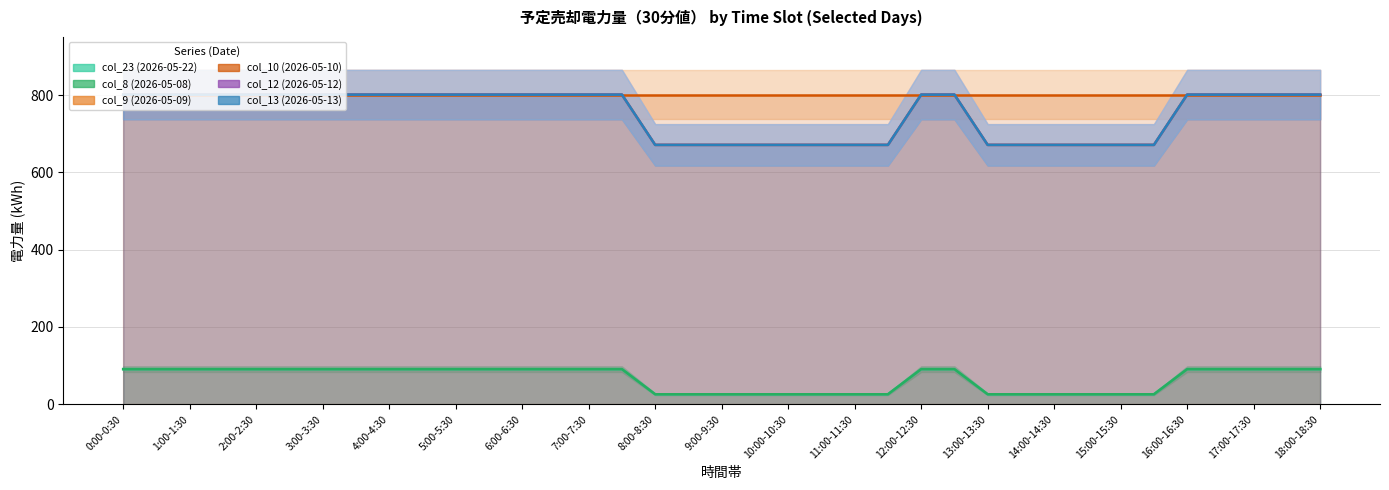

Is the value of col_10 (2026-05-10) at 5:00-5:30 greater than the value of col_9 (2026-05-09) at 3:00-3:30?

No